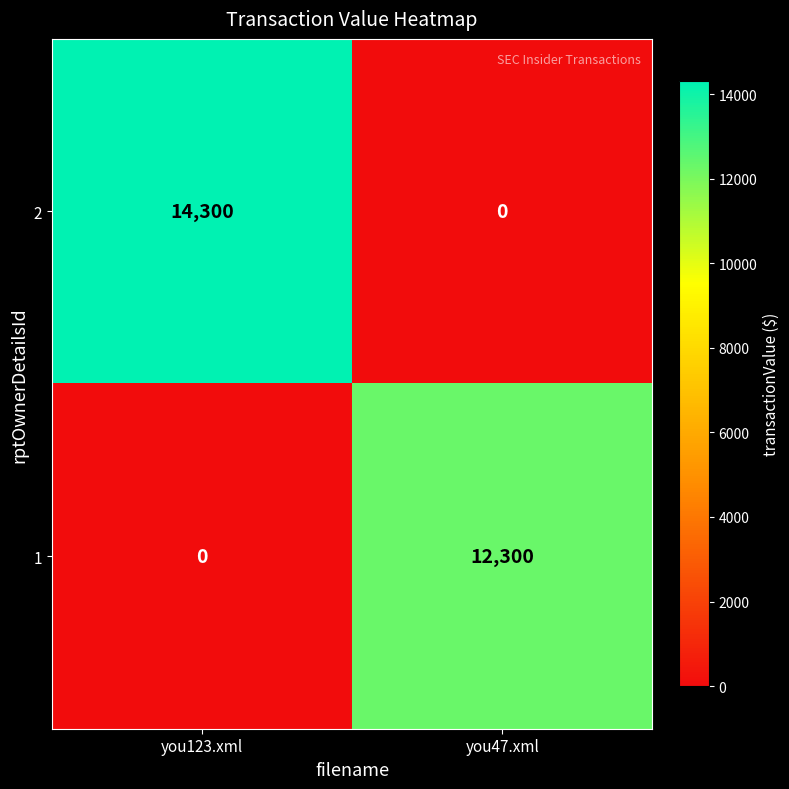

True or false: 2 has a value of -8042 at you47.xml.

False